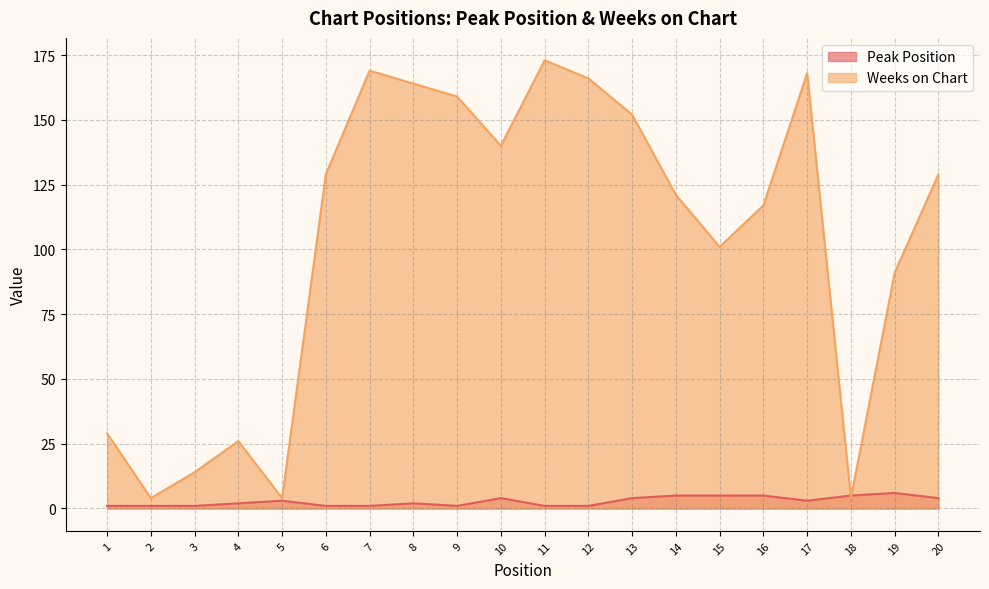

Which series has the largest total across all categories?

Weeks on Chart